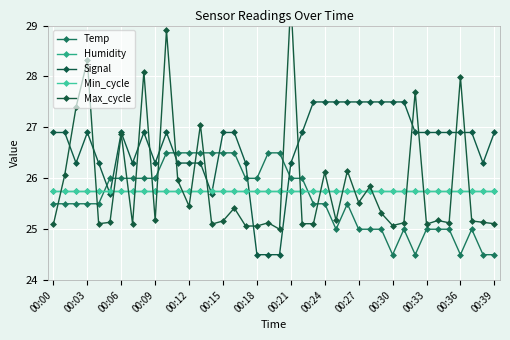

Reading left to right, transcribe all the data shown in this chart.

Temp: 25.5	25.5	25.5	25.5	25.5	26.0	26.0	26.0	26.0	26.0	26.5	26.5	26.5	26.5	26.5	26.5	26.5	26.0	26.0	26.5	26.5	26.0	26.0	25.5	25.5	25.0	25.5	25.0	25.0	25.0	24.5	25.0	24.5	25.0	25.0	25.0	24.5	25.0	24.5	24.5
Humidity: 25.8	25.8	25.8	25.8	25.8	25.8	25.8	25.8	25.8	25.8	25.8	25.8	25.8	25.8	25.8	25.8	25.8	25.8	25.8	25.8	25.8	25.8	25.8	25.8	25.8	25.8	25.8	25.8	25.8	25.8	25.8	25.8	25.8	25.8	25.8	25.8	25.8	25.8	25.8	25.8
Signal: 26.9	26.9	26.3	26.9	26.3	25.7	26.9	26.3	26.9	26.3	26.9	26.3	26.3	26.3	25.7	26.9	26.9	26.3	24.5	24.5	24.5	26.3	26.9	27.5	27.5	27.5	27.5	27.5	27.5	27.5	27.5	27.5	26.9	26.9	26.9	26.9	26.9	26.9	26.3	26.9
Min_cycle: 25.8	25.8	25.8	25.8	25.8	25.8	25.8	25.8	25.8	25.8	25.8	25.8	25.8	25.8	25.8	25.8	25.8	25.8	25.8	25.8	25.8	25.8	25.8	25.8	25.8	25.8	25.8	25.8	25.8	25.8	25.8	25.8	25.8	25.8	25.8	25.8	25.8	25.8	25.8	25.8
Max_cycle: 25.1	26.1	27.4	28.3	25.1	25.1	26.9	25.1	28.1	25.2	28.9	26.0	25.5	27.1	25.1	25.2	25.4	25.1	25.1	25.1	25.0	29.5	25.1	25.1	26.1	25.2	26.1	25.5	25.8	25.3	25.1	25.1	27.7	25.1	25.2	25.1	28.0	25.2	25.1	25.1